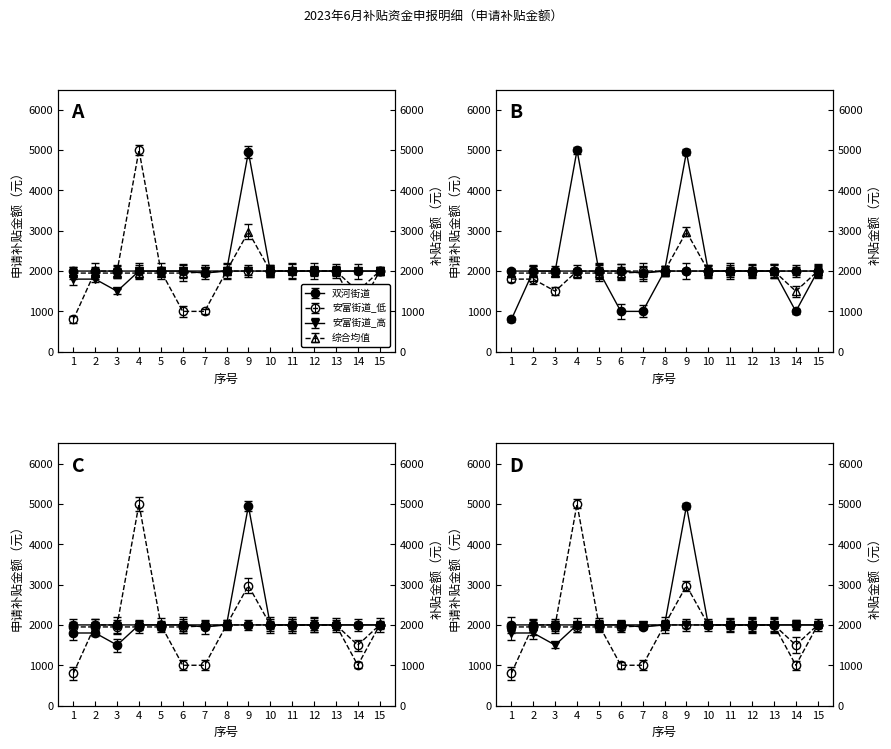

What are all the series names shown in the legend?

双河街道, 安富街道_低, 安富街道_高, 综合均值